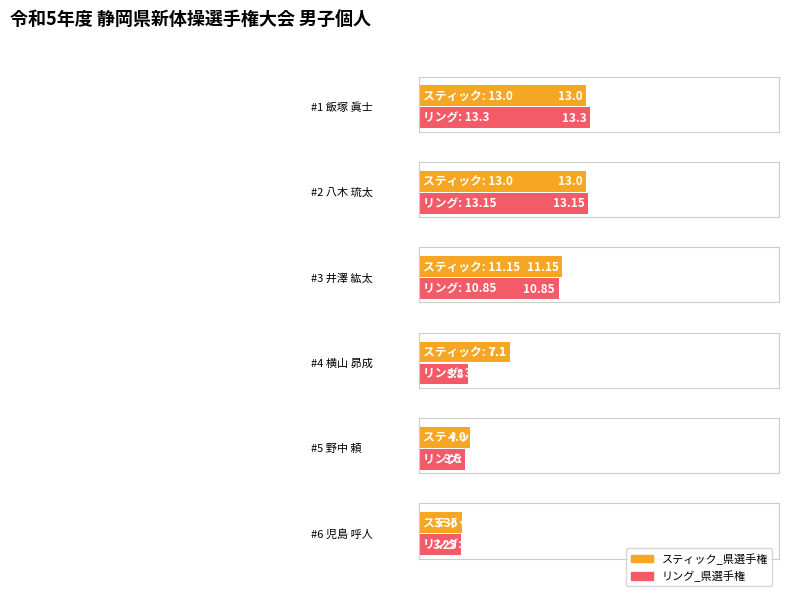

What is the total value across all series at 飯塚 眞士?

26.3